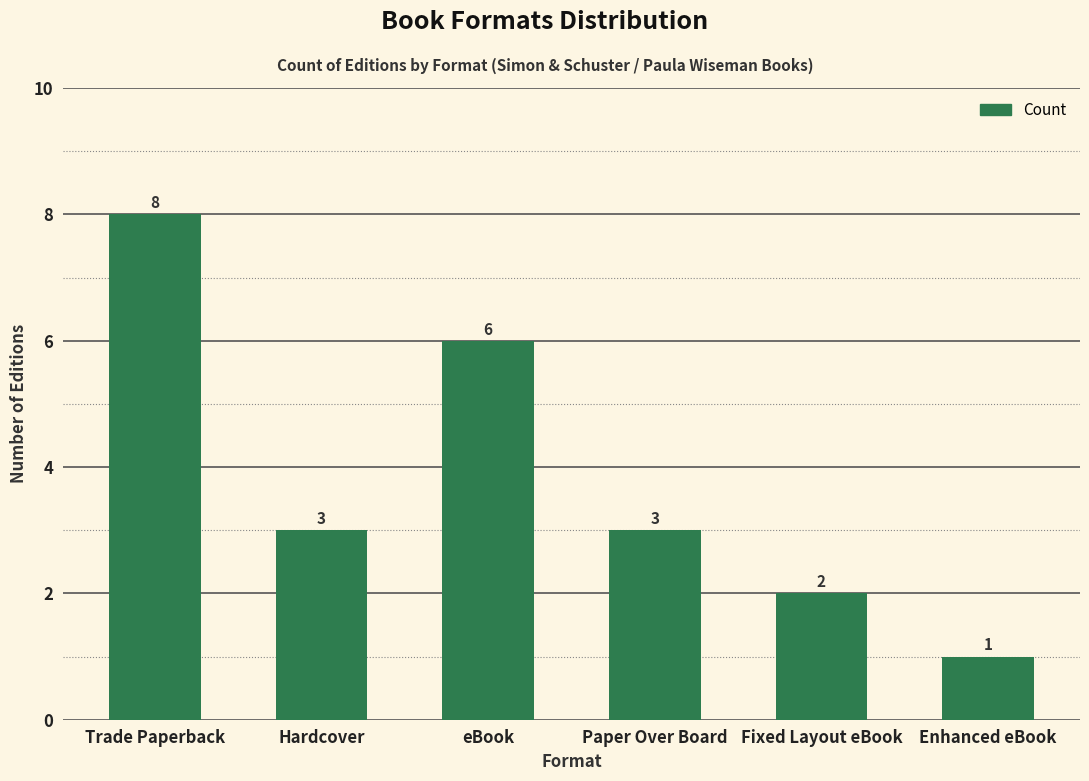

Approximately how many times larger is the value at Trade Paperback compared to Enhanced eBook?

8.0